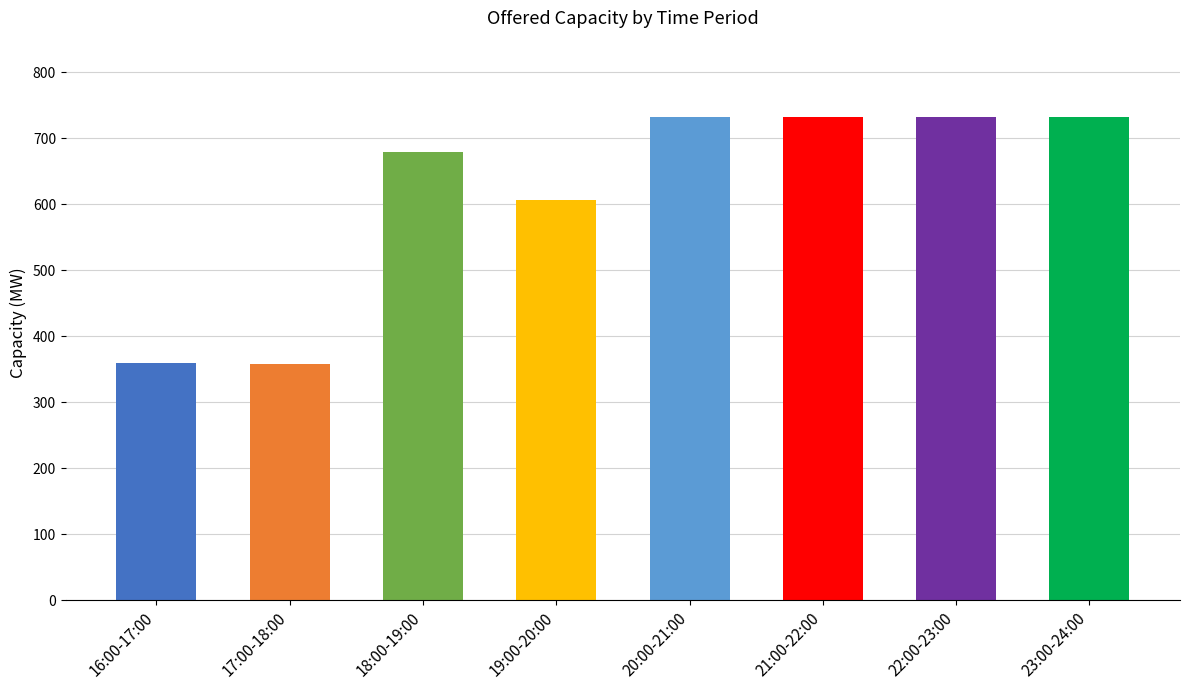

At how many categories does at least one series exceed 562?

6